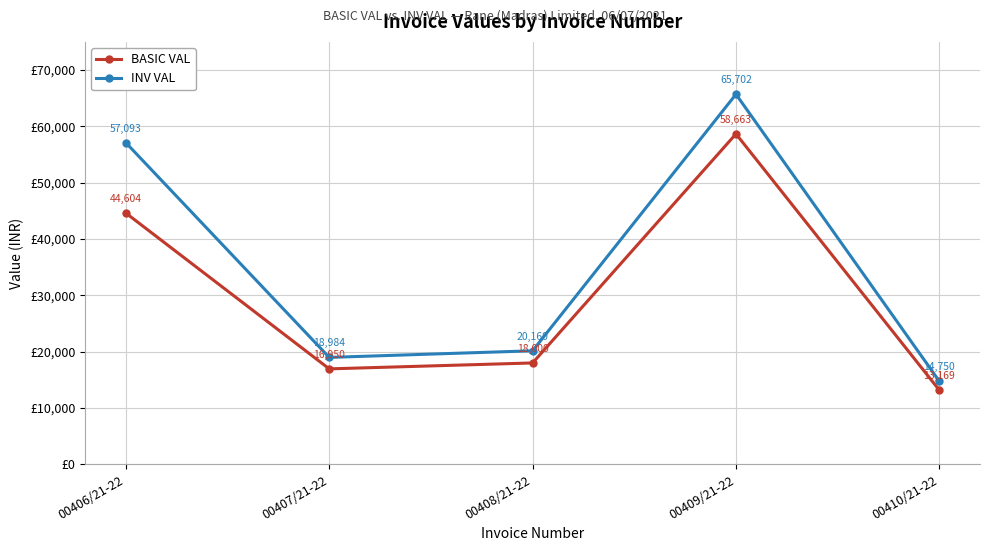

What is the value of the INV VAL point at the 5th from the left?

14749.5